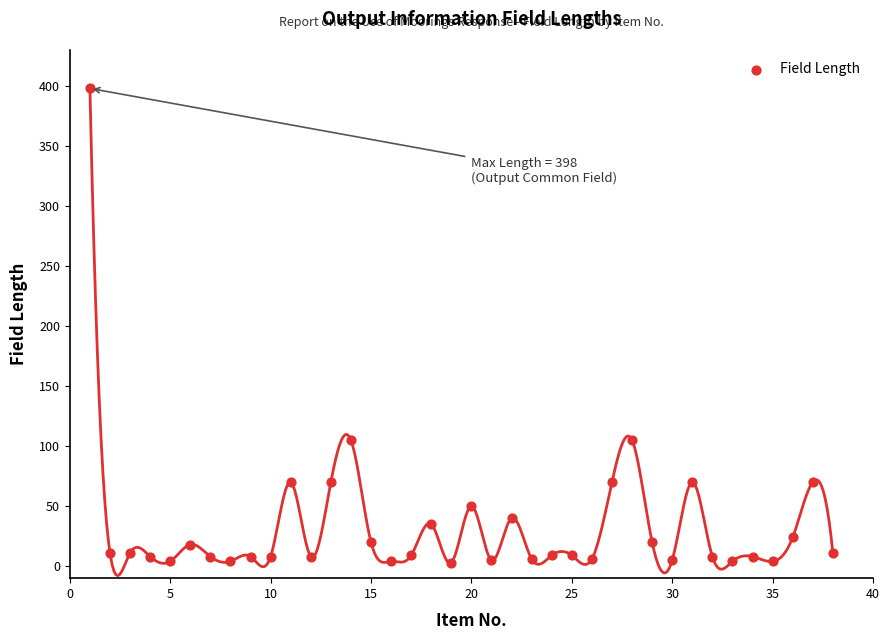

What is the range of Y values (max minus min)?

395